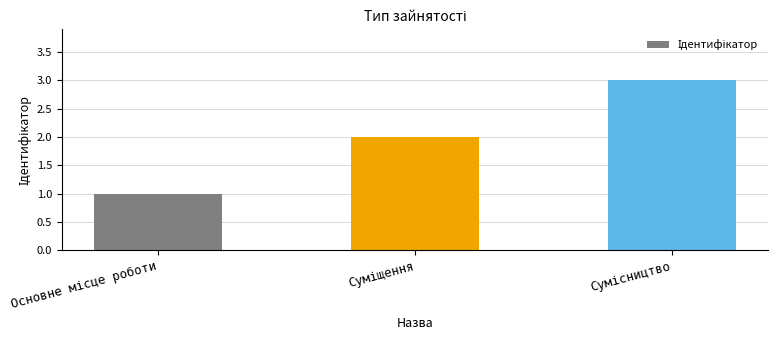

What is the maximum value shown in the chart?

3